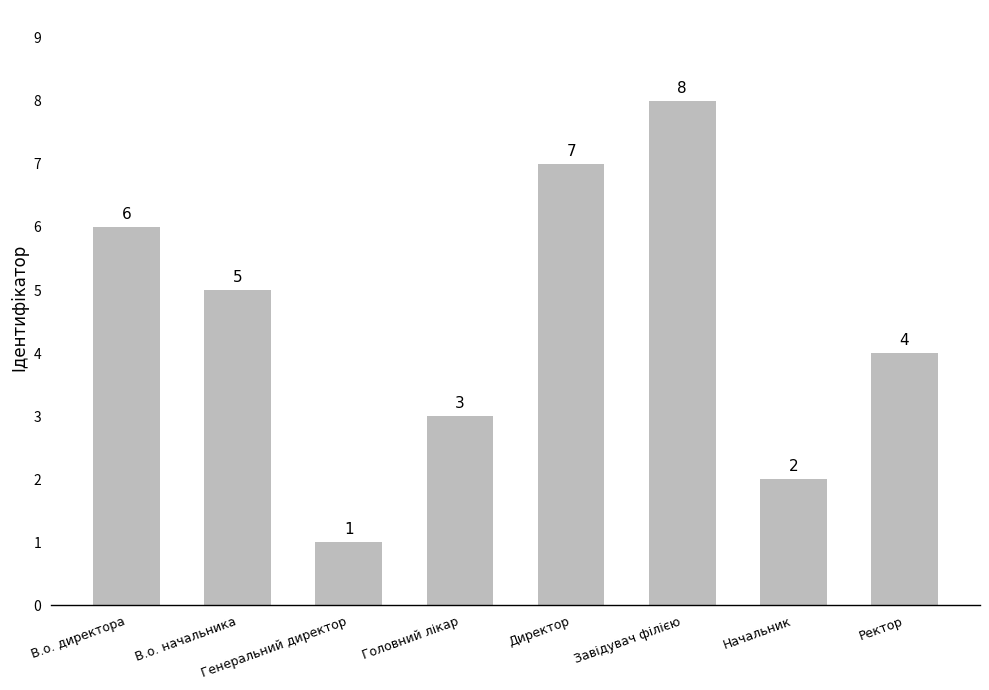

Which label corresponds to the largest value in the chart?

Завідувач філією